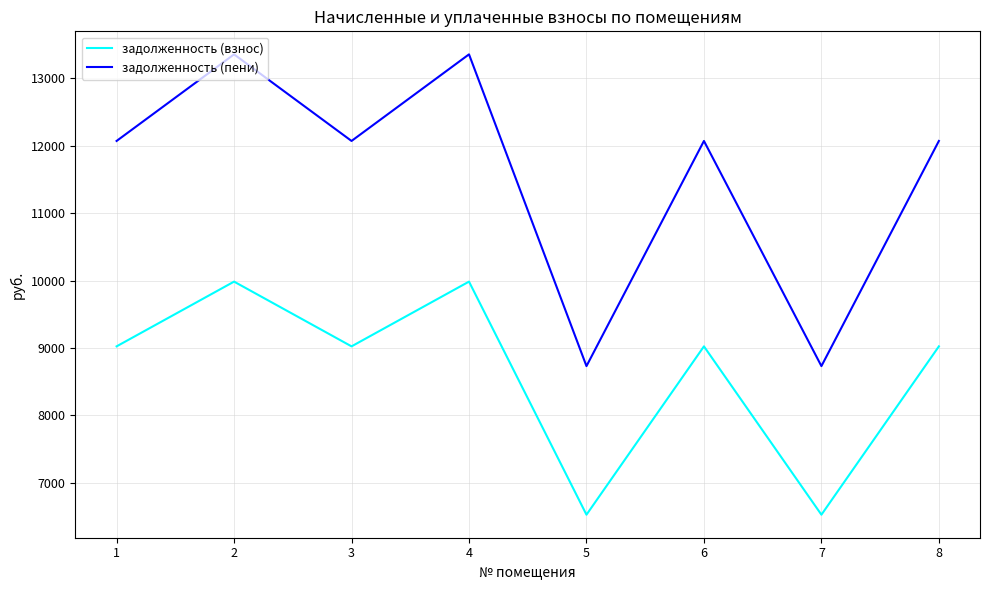

Rank the series by their average value, from lowest to highest.

задолженность (взнос), задолженность (пени)